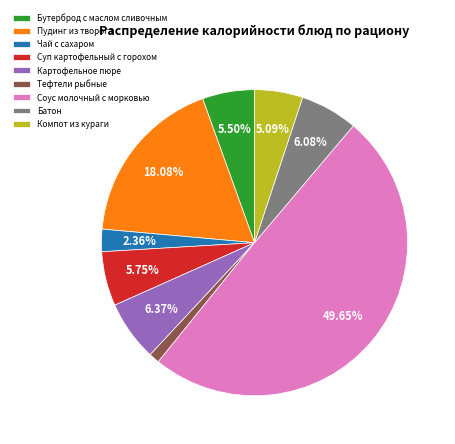

To the nearest percent, what percentage of the pie is Пудинг из творога?

18%